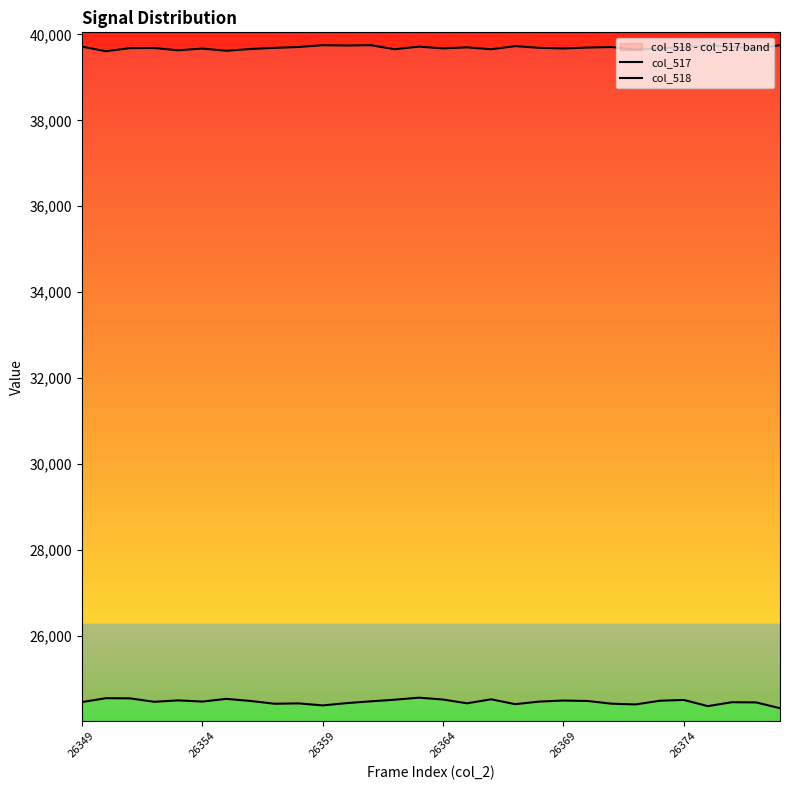

How many values in the col_518 series exceed 39688?

14